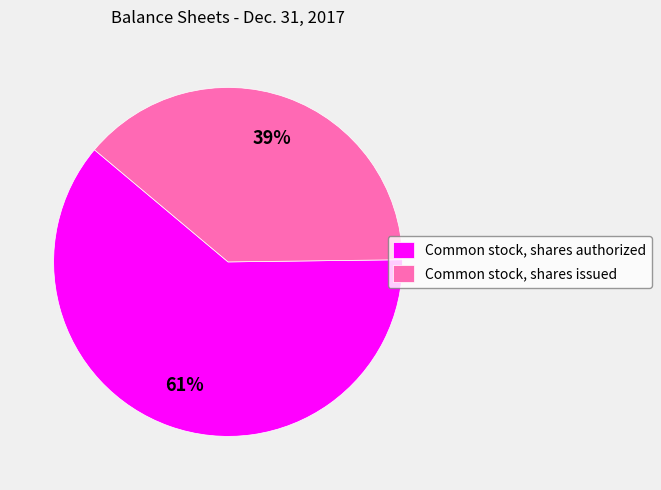

Which slice represents more than half of the pie?

Common stock, shares authorized